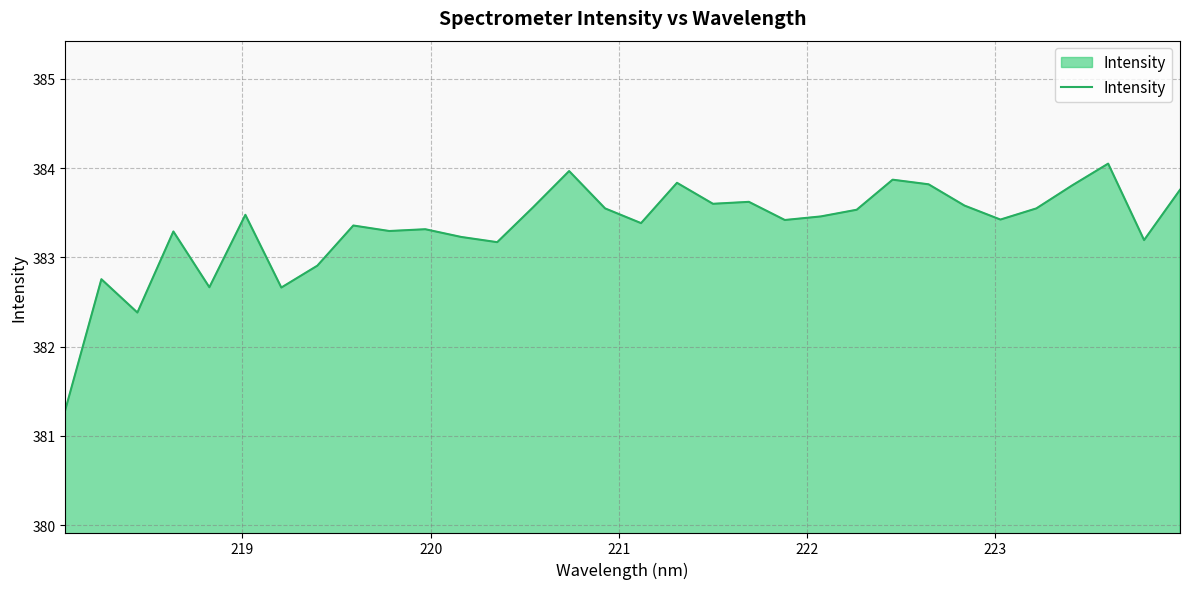

What is the minimum value shown in the chart?

381.3